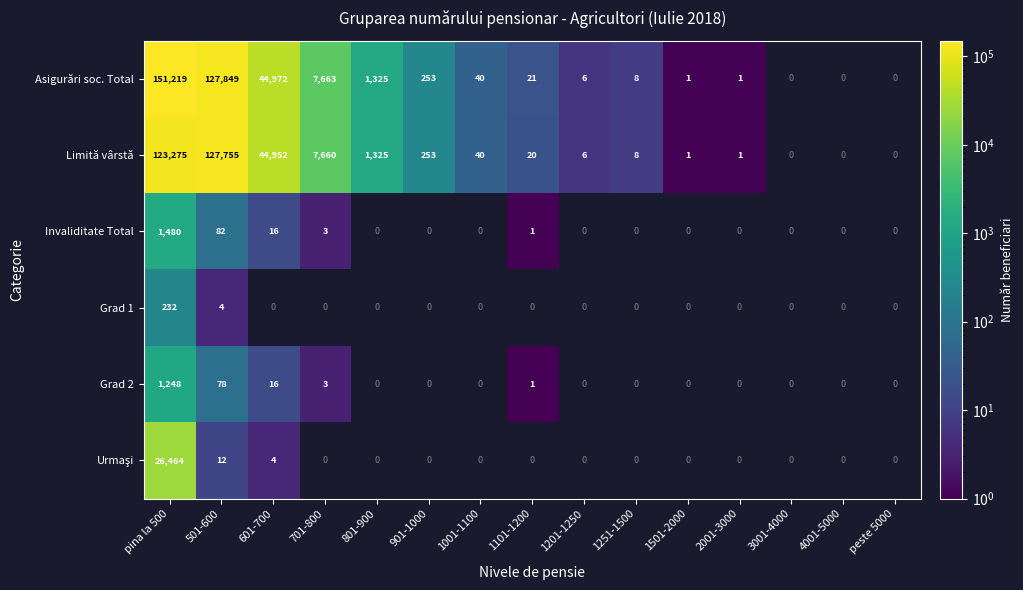

Is it true that Asigurări soc. Total equals 2 at 1251-1500?

False